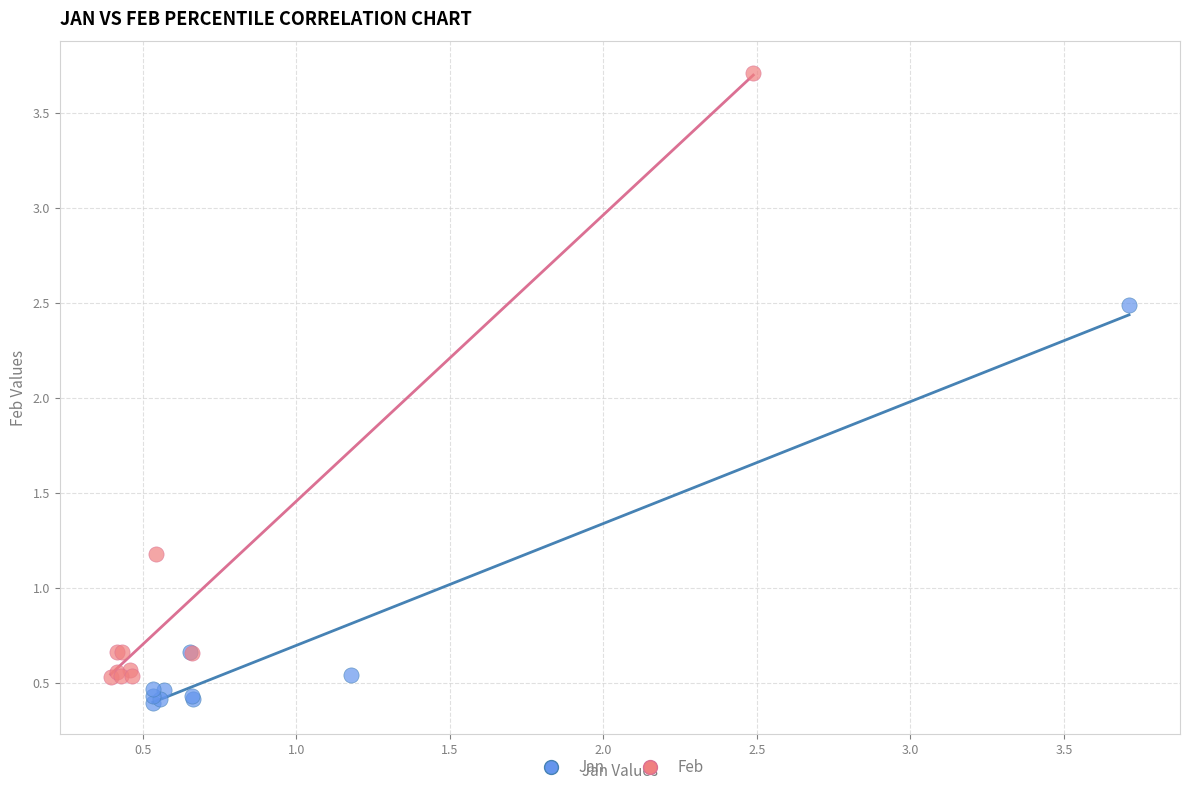

Which series reaches the maximum Y coordinate?

Feb